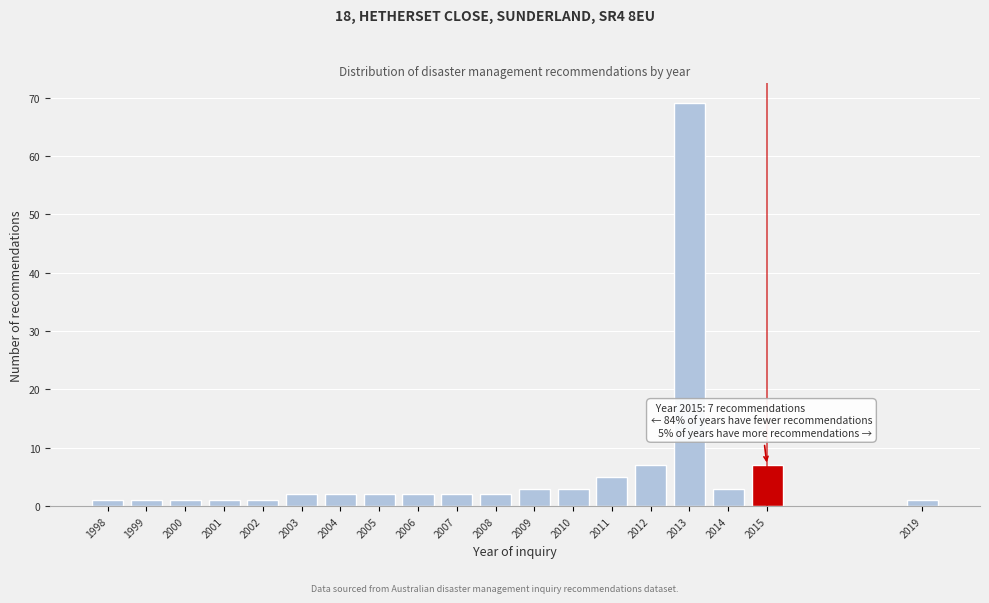

Reading left to right, transcribe all the data shown in this chart.

1998=1	1999=1	2000=1	2001=1	2002=1	2003=2	2004=2	2005=2	2006=2	2007=2	2008=2	2009=3	2010=3	2011=5	2012=7	2013=69	2014=3	2015=7	2019=1